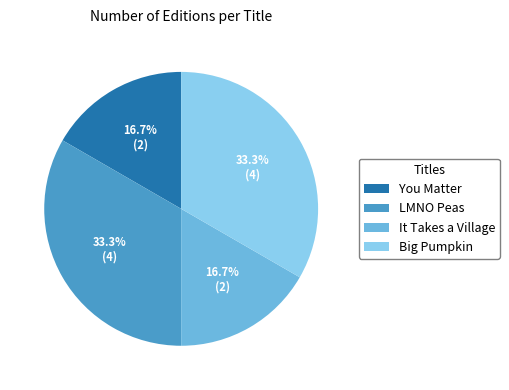

How many segments does this pie chart have?

4